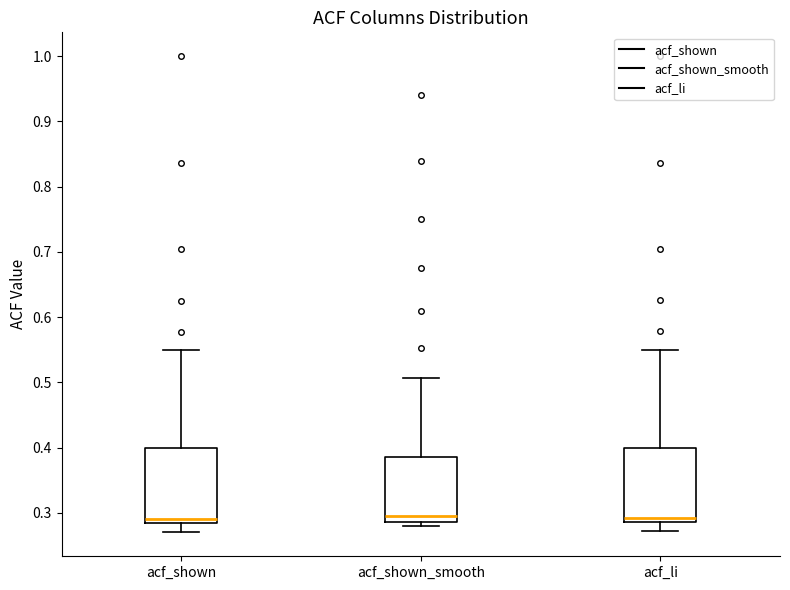

Where is the upper edge of the box for acf_shown_smooth on the y-axis? The values are not printed on the chart, so give them approximately, as read against the axis.

0.39